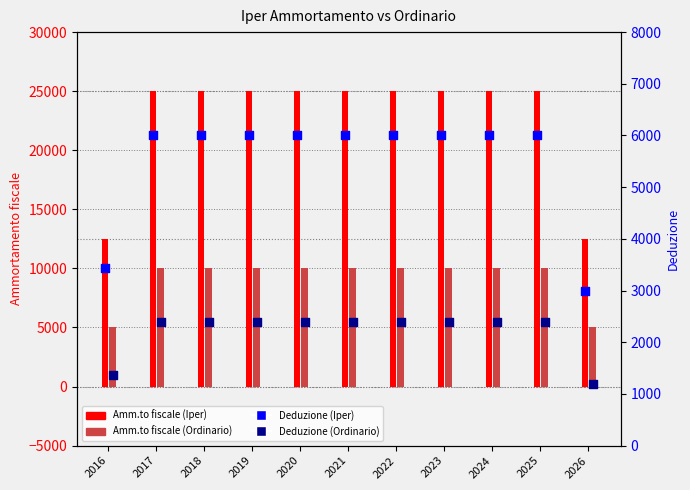

Which series has the largest total across all categories?

Amm.to fiscale (Iper)